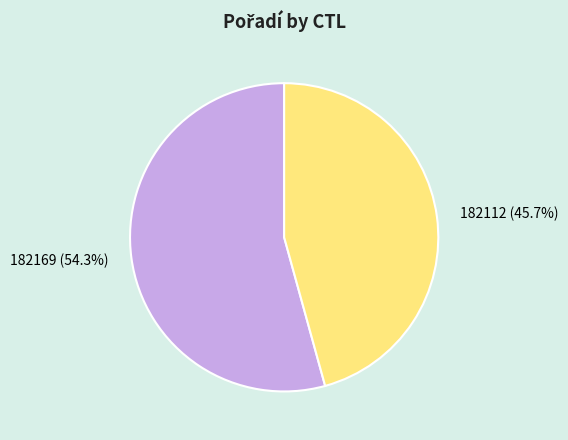

To the nearest percent, what is the difference between the 182112 and 182169 slice percentages?

9%